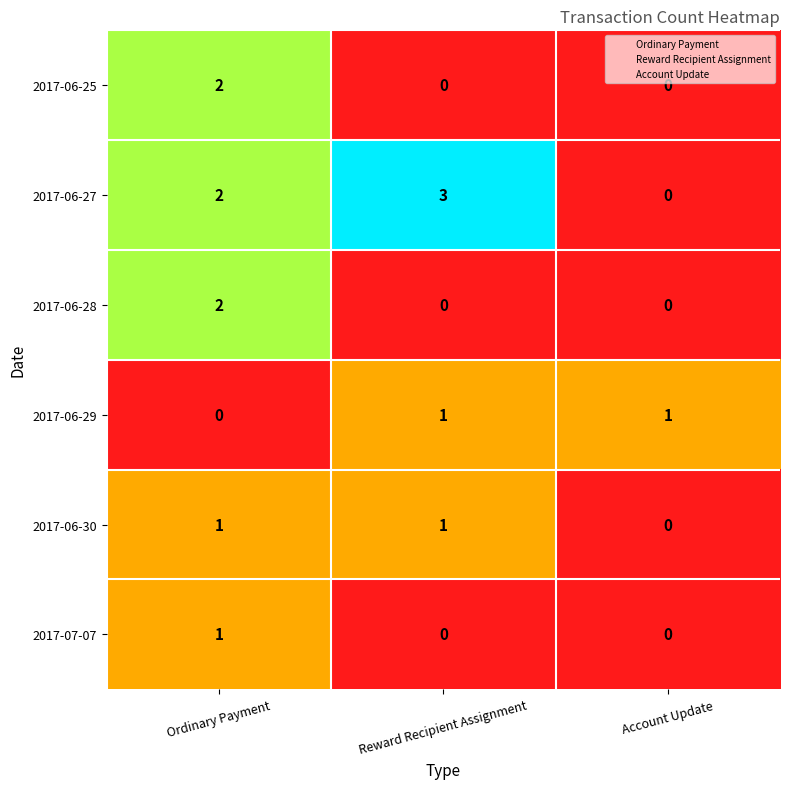

The value of 2017-06-29 at Reward Recipient Assignment is 1. True or false?

True